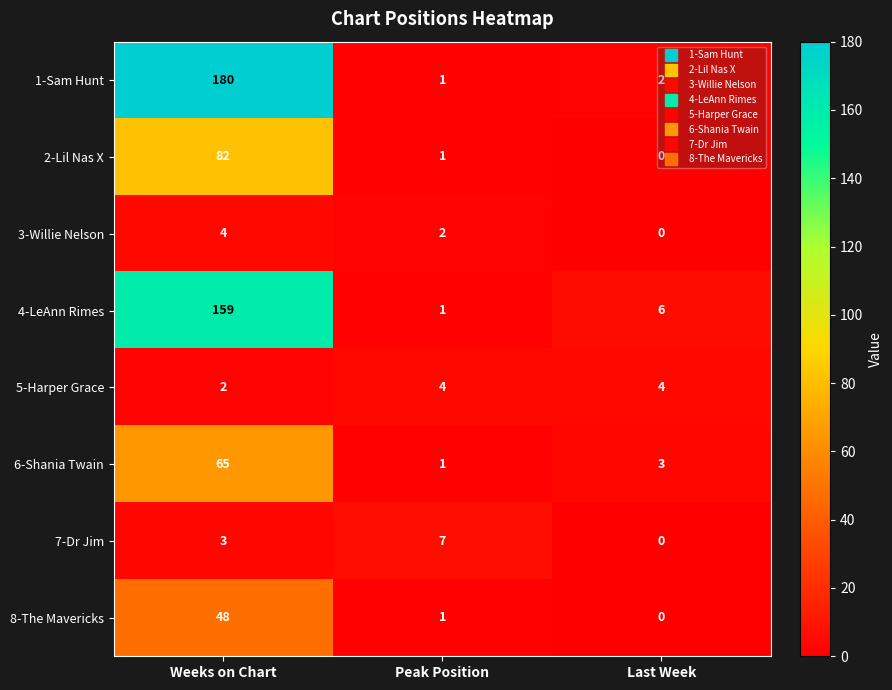

What is the total value across all series at Last Week?

15